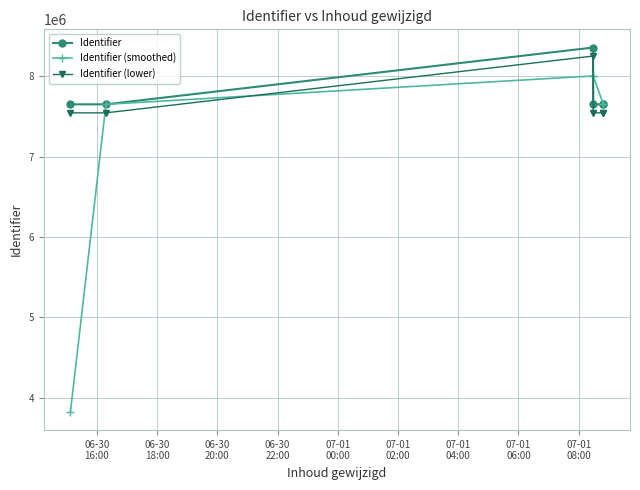

Reading left to right, list all the values displayed in this chart.

Identifier: 7648689.0	7648687.0	8354693.0	7648695.0	7648693.0	7648700.0
Identifier (smoothed): 3824344.5	7648688.0	8001690.0	8001694.0	7648694.0	7648696.5
Identifier (lower): 7542788.1	7542786.1	8248792.1	7542794.1	7542792.1	7542799.1